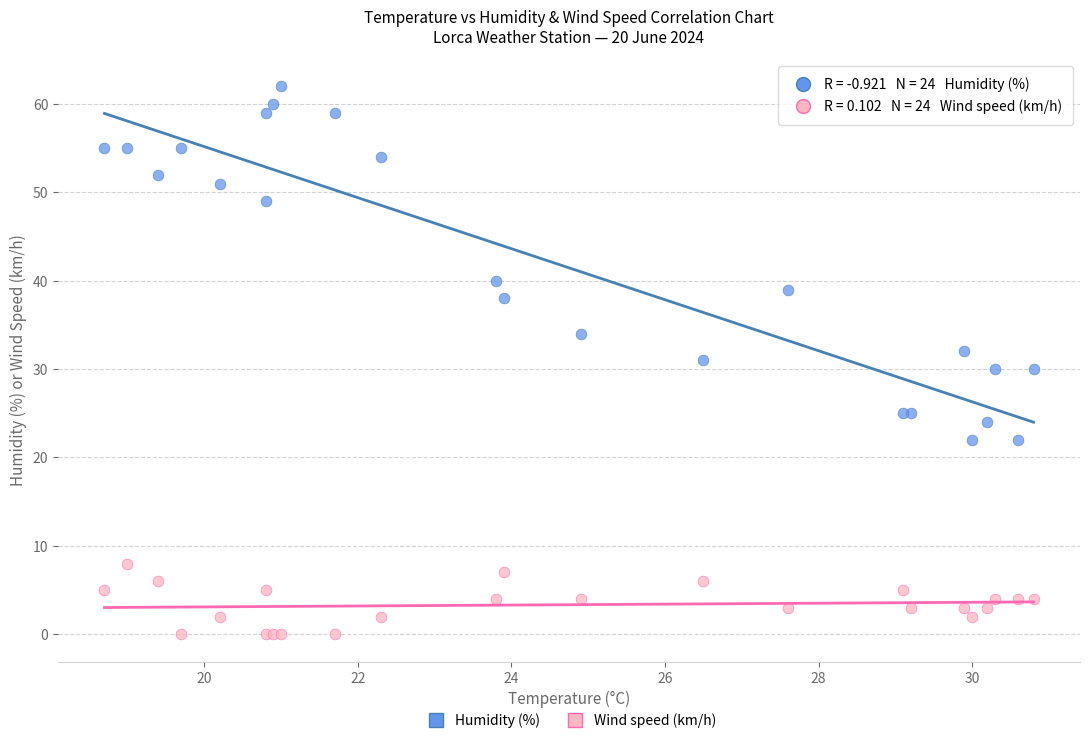

In the Humidity (%) series, what Y value is closest to 42?

40